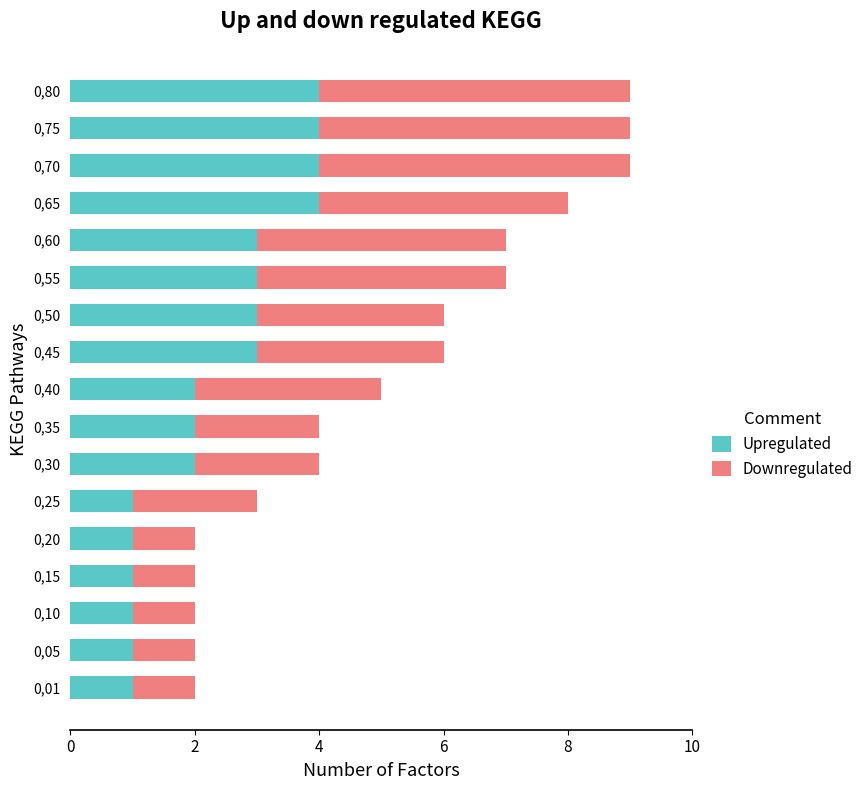

Is it true that Upregulated equals 4 at 0,45?

False